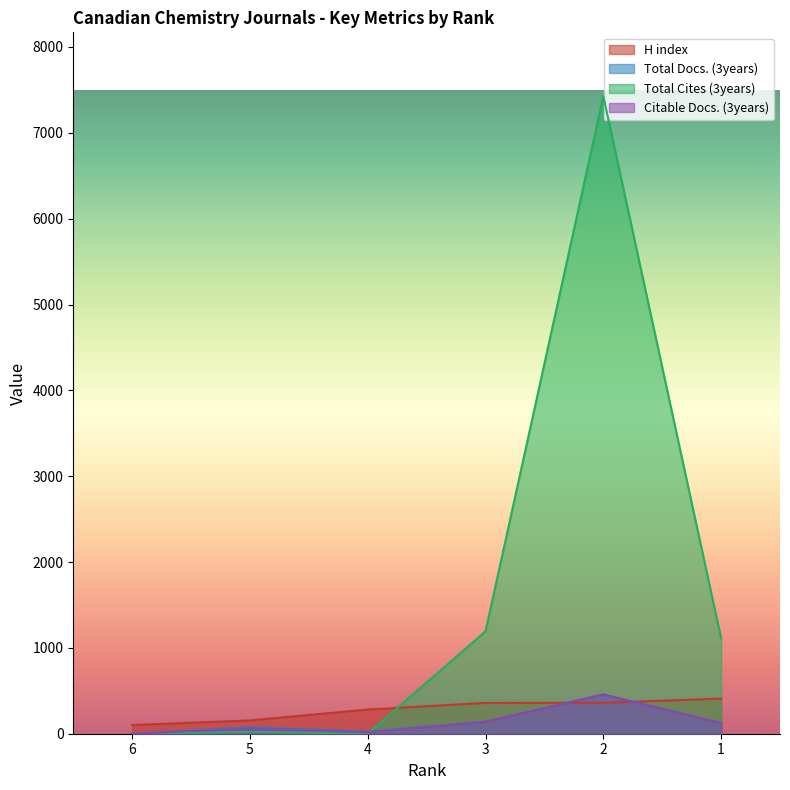

What is the sum of all Total Docs. (3years) values?

819